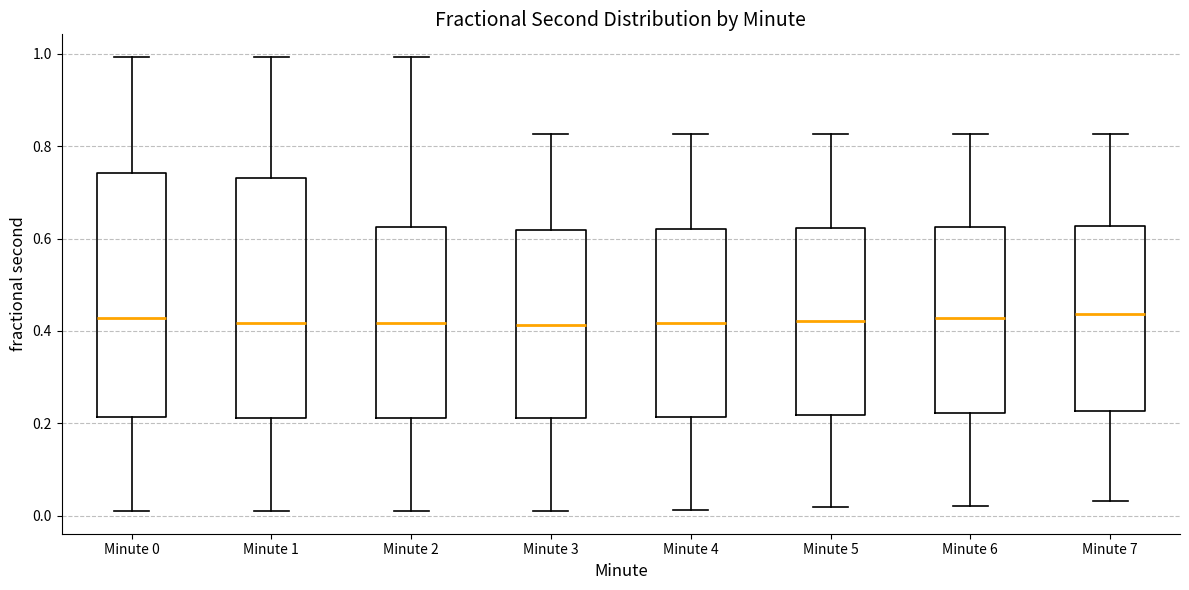

Reading left to right, read every box against the y-axis: the position of its median line, the range the box covers, and the ends of its whiskers. The values are not printed on the chart, so give them approximately, as read against the axis.

Minute 0: median 0.42, box 0.22 to 0.74, whiskers 0.02 to 1.00
Minute 1: median 0.42, box 0.22 to 0.74, whiskers 0.02 to 1.00
Minute 2: median 0.42, box 0.22 to 0.62, whiskers 0.02 to 1.00
Minute 3: median 0.42, box 0.22 to 0.62, whiskers 0.02 to 0.82
Minute 4: median 0.42, box 0.22 to 0.62, whiskers 0.02 to 0.82
Minute 5: median 0.42, box 0.22 to 0.62, whiskers 0.02 to 0.82
Minute 6: median 0.42, box 0.22 to 0.62, whiskers 0.02 to 0.82
Minute 7: median 0.44, box 0.22 to 0.62, whiskers 0.04 to 0.82